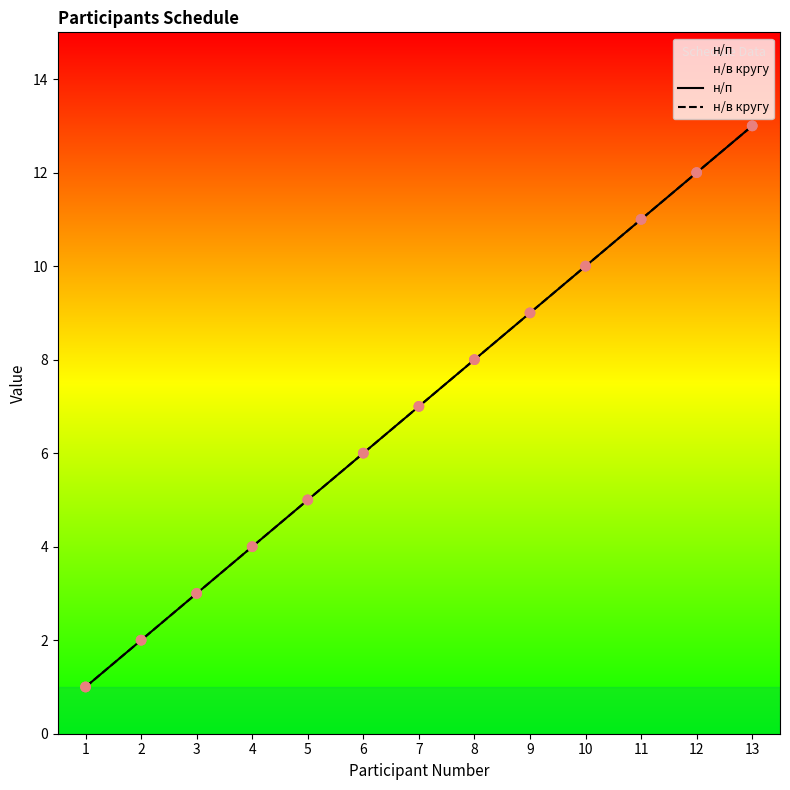

At which category is the sum across all series the highest?

13